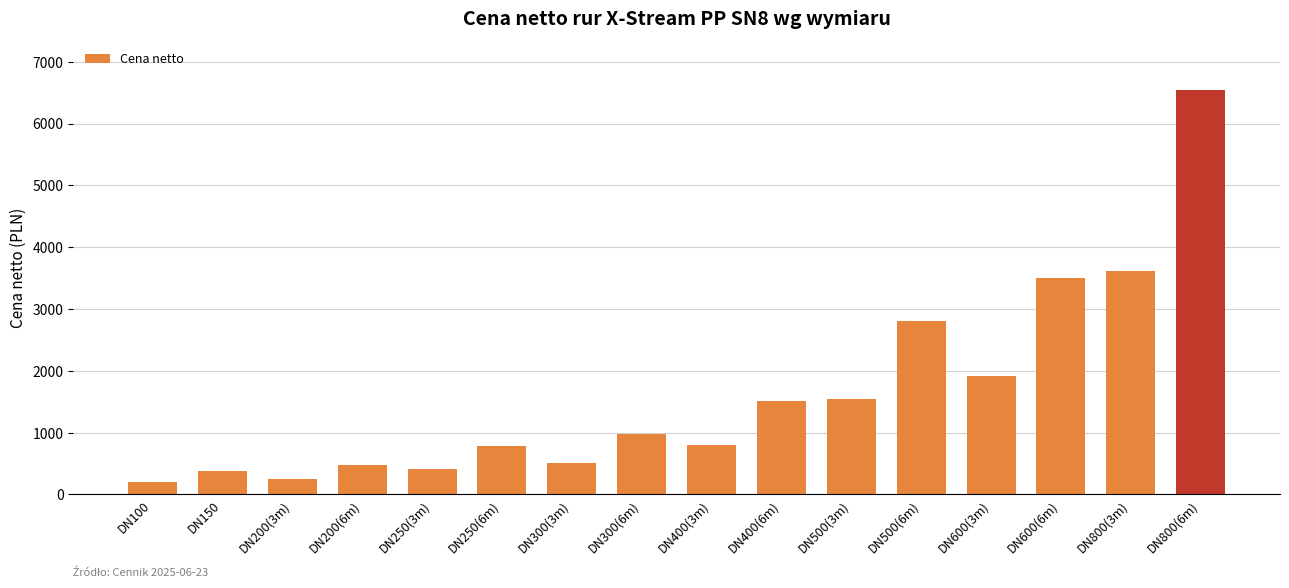

Which has a higher value, DN200(3m) or DN300(3m)?

DN300(3m)